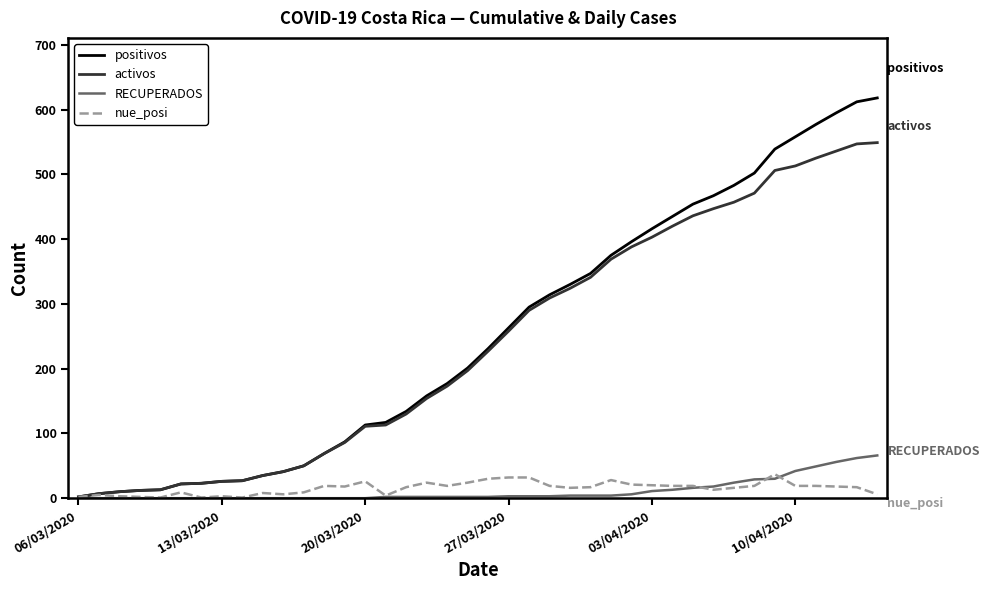

What is the difference between the maximum and minimum values in the activos series?

547